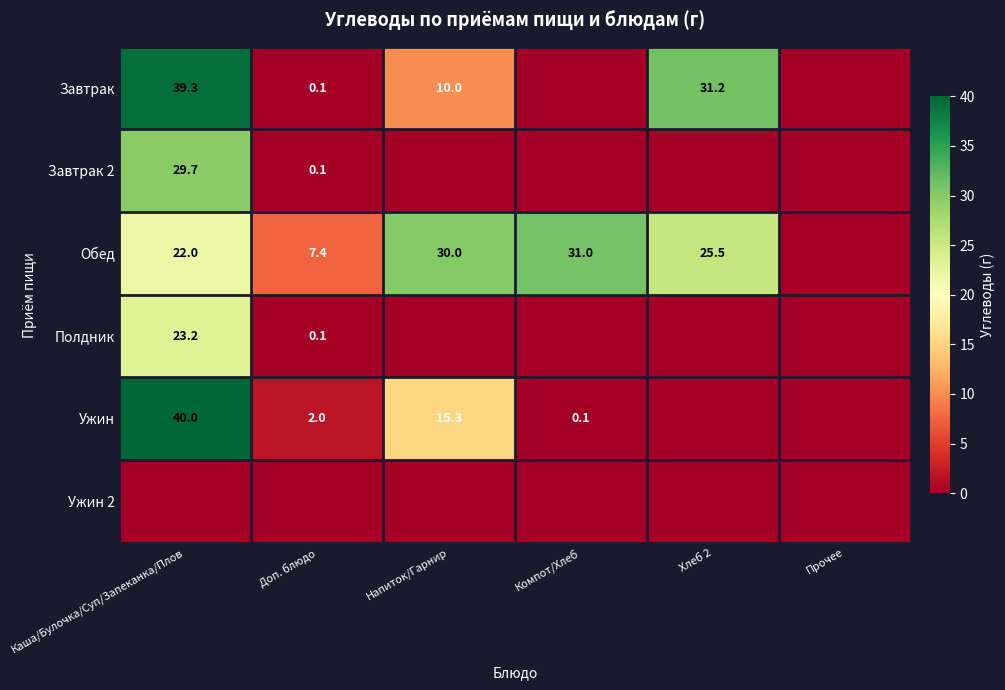

Is it true that Завтрак equals 0.1 at Доп. блюдо?

True